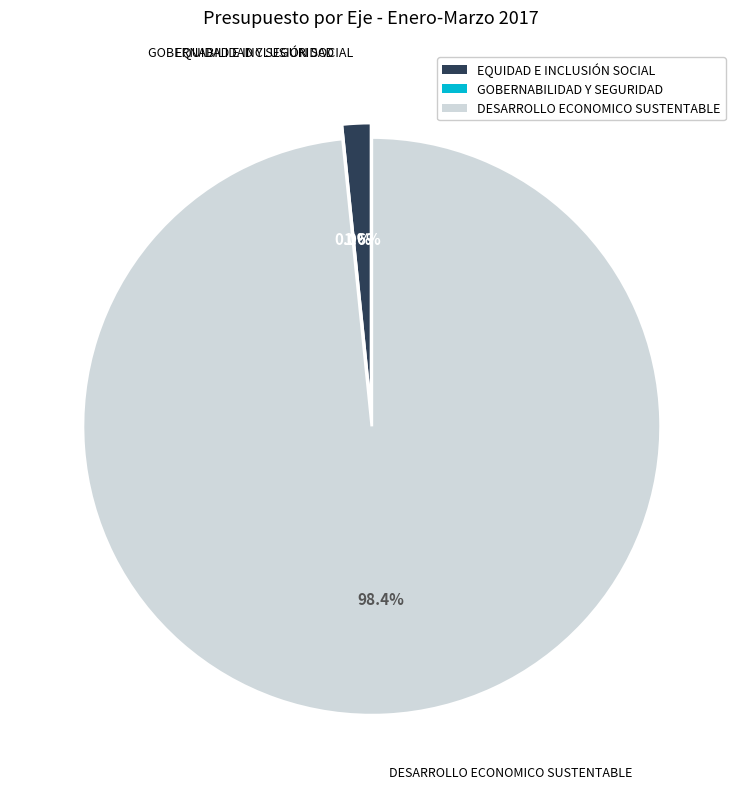

Is it true that DESARROLLO ECONOMICO SUSTENTABLE is 98% of the pie?

True